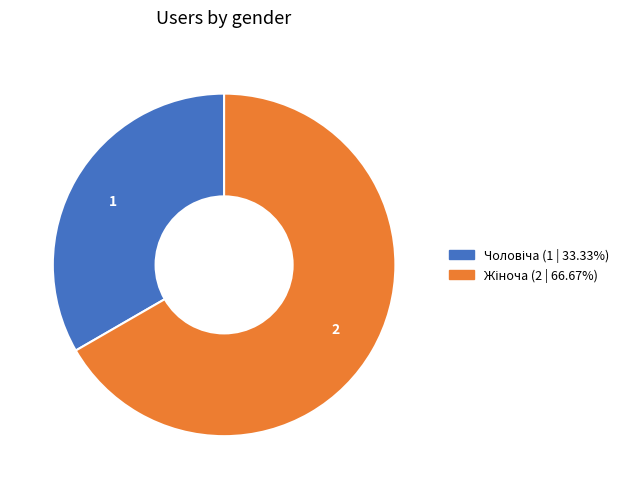

Does any single category account for the majority?

Yes